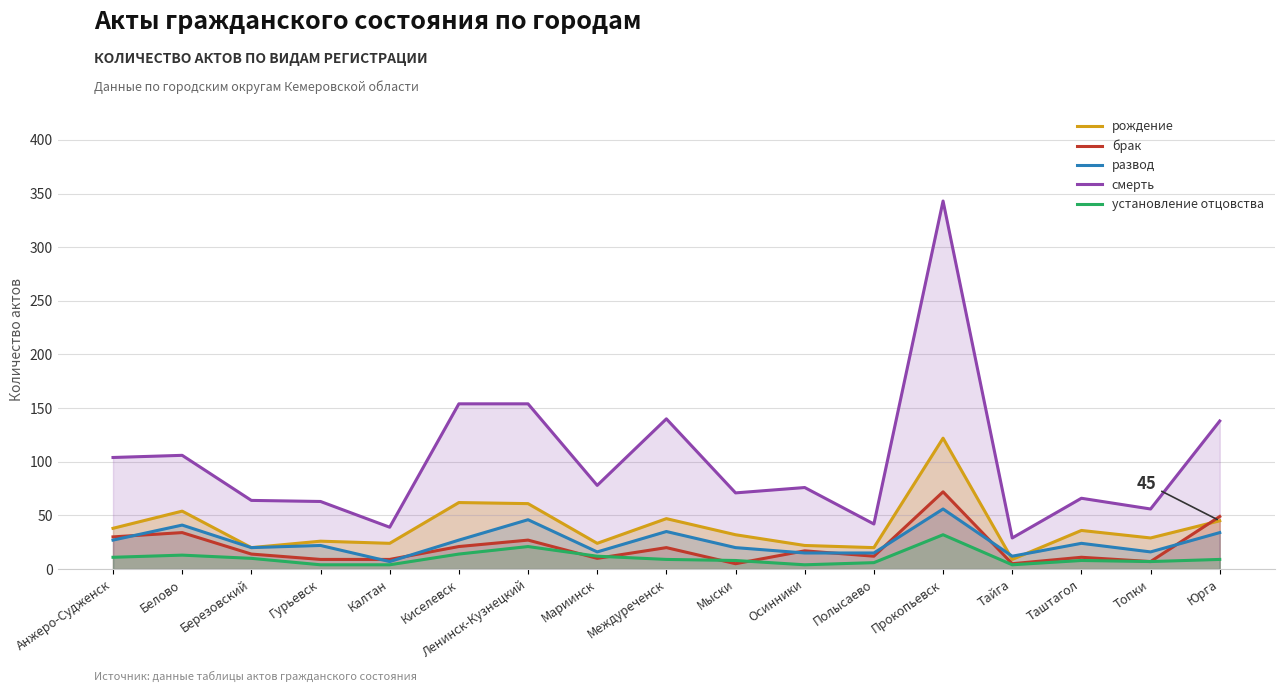

Does the chart display data point markers on the line(s)?

No